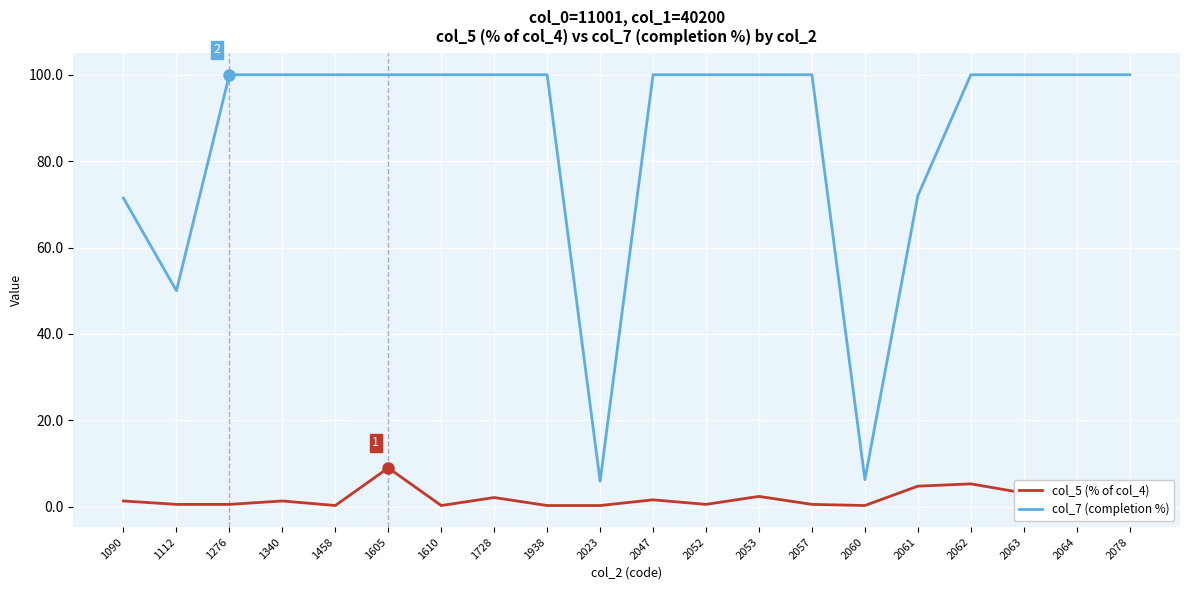

At which label is col_7 (completion %) closest to 52?

1112